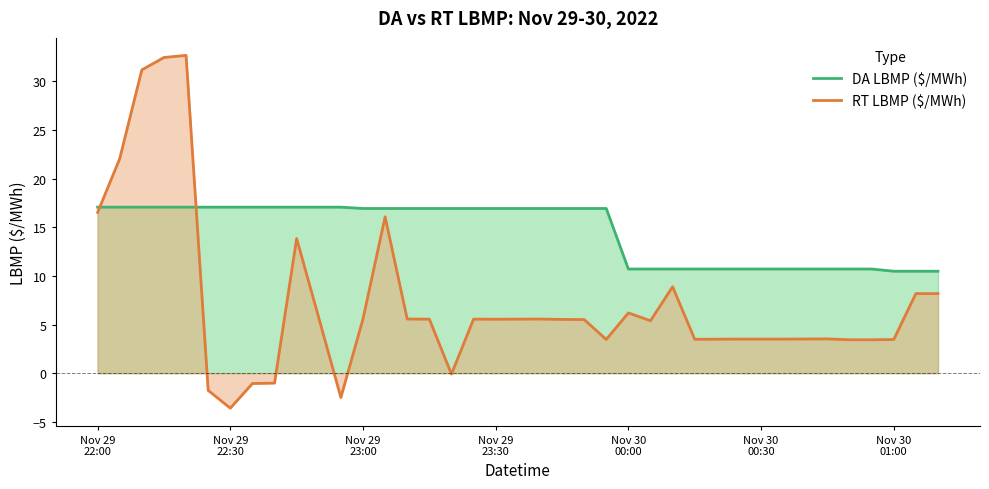

What is the difference between the maximum and minimum values in the RT LBMP ($/MWh) series?

36.2